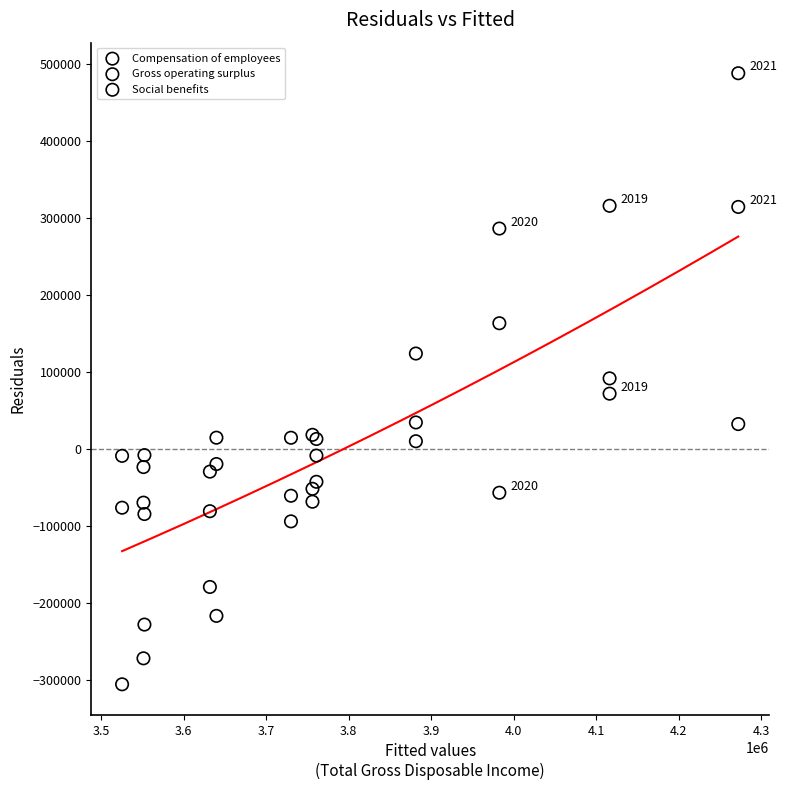

What are all the series names shown in the legend?

Compensation of employees, Gross operating surplus, Social benefits